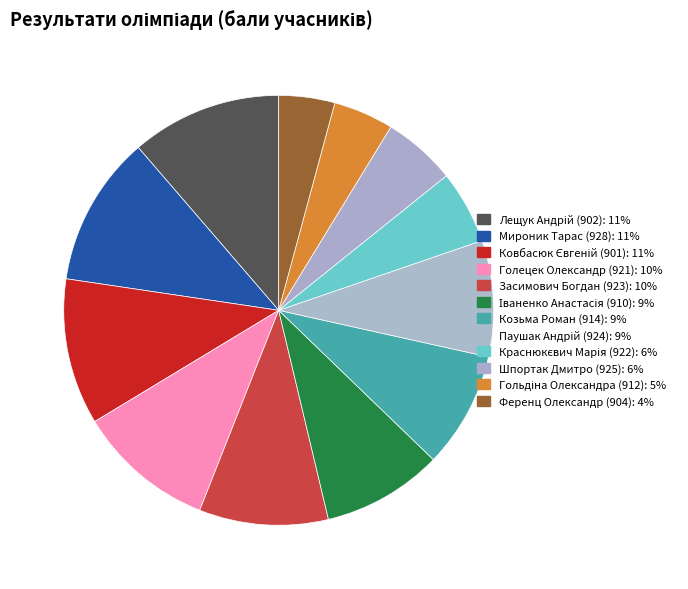

To the nearest percent, what is the average slice percentage?

8%